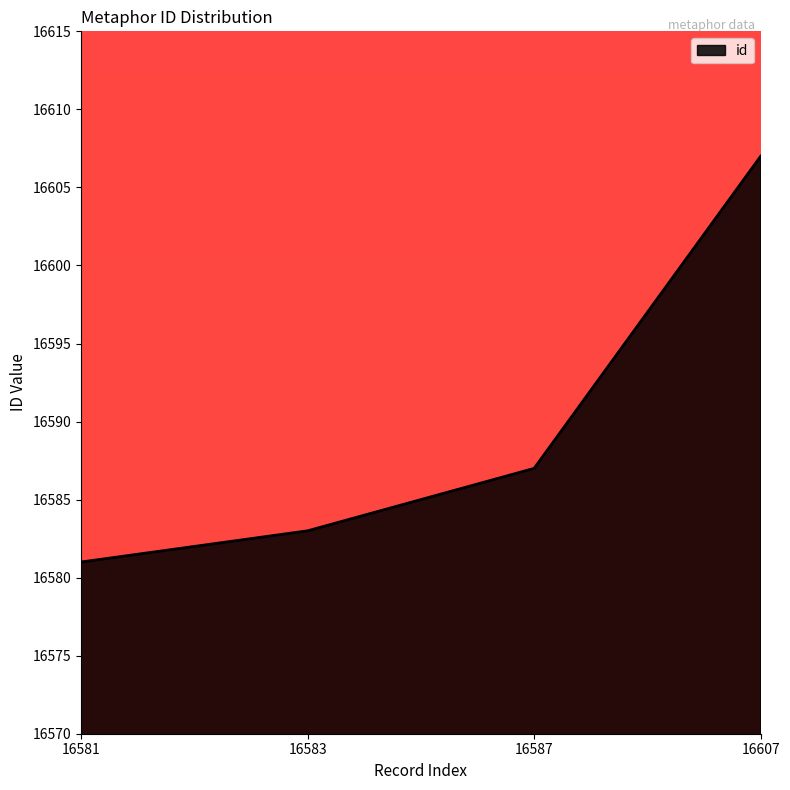

Which has a higher value, 16581 or 16607?

16607